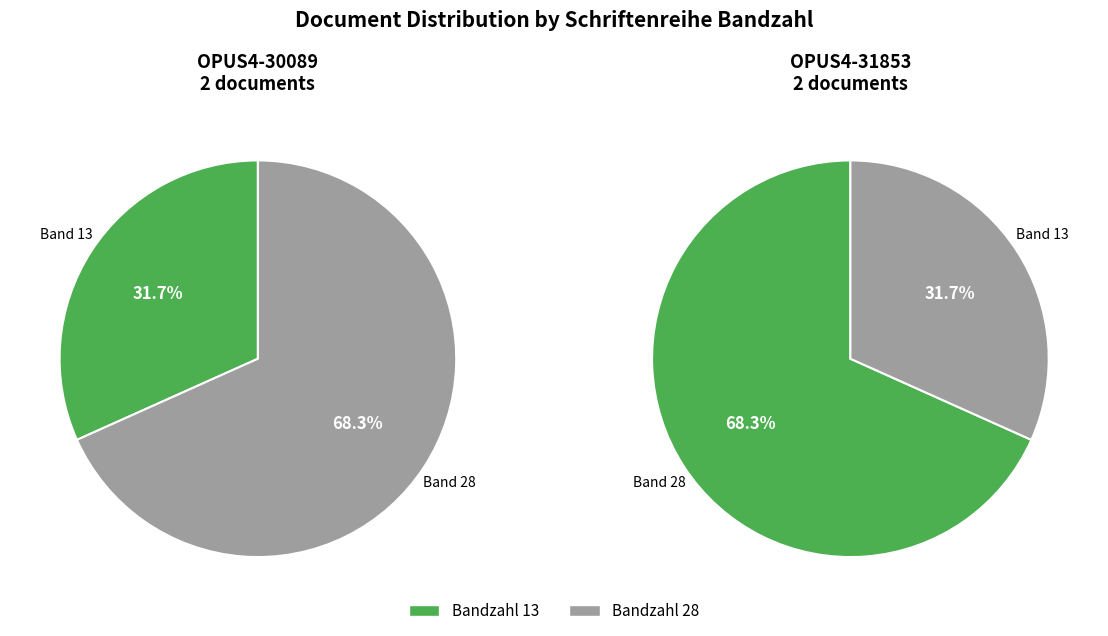

To the nearest percent, what is the difference between the Schriftenreihe Bandzahl: 28 and Schriftenreihe Bandzahl: 13 slice percentages?

37%